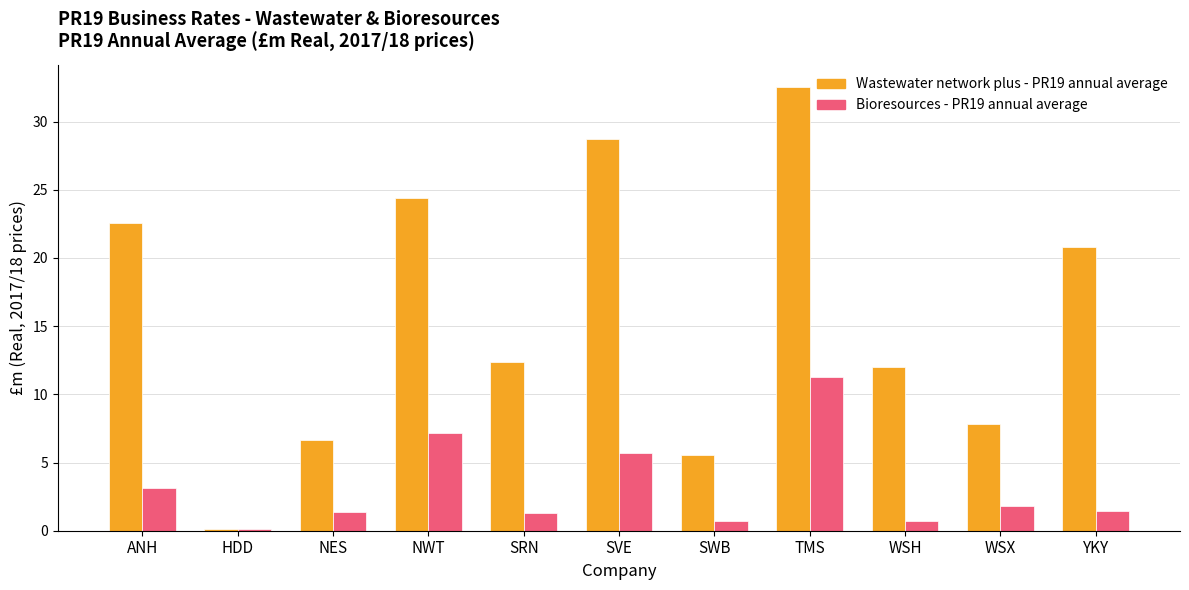

Where is Bioresources - PR19 annual average nearest to the value 5?

SVE